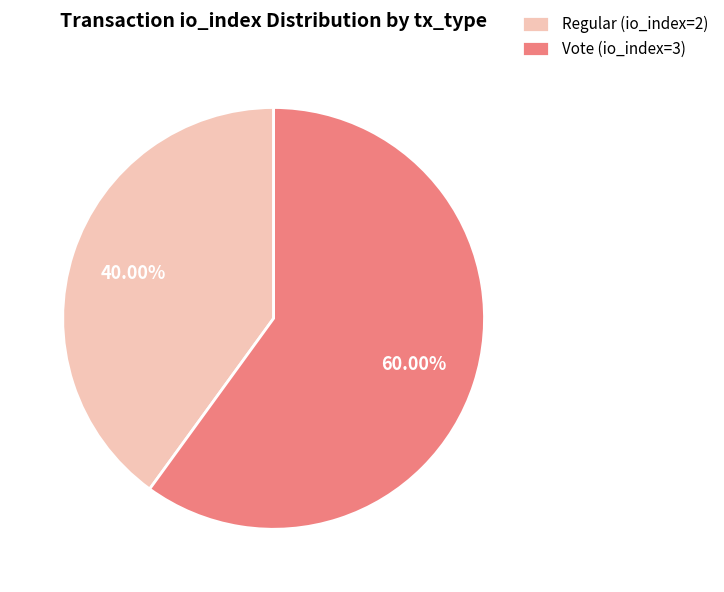

Does any single category account for the majority?

Yes